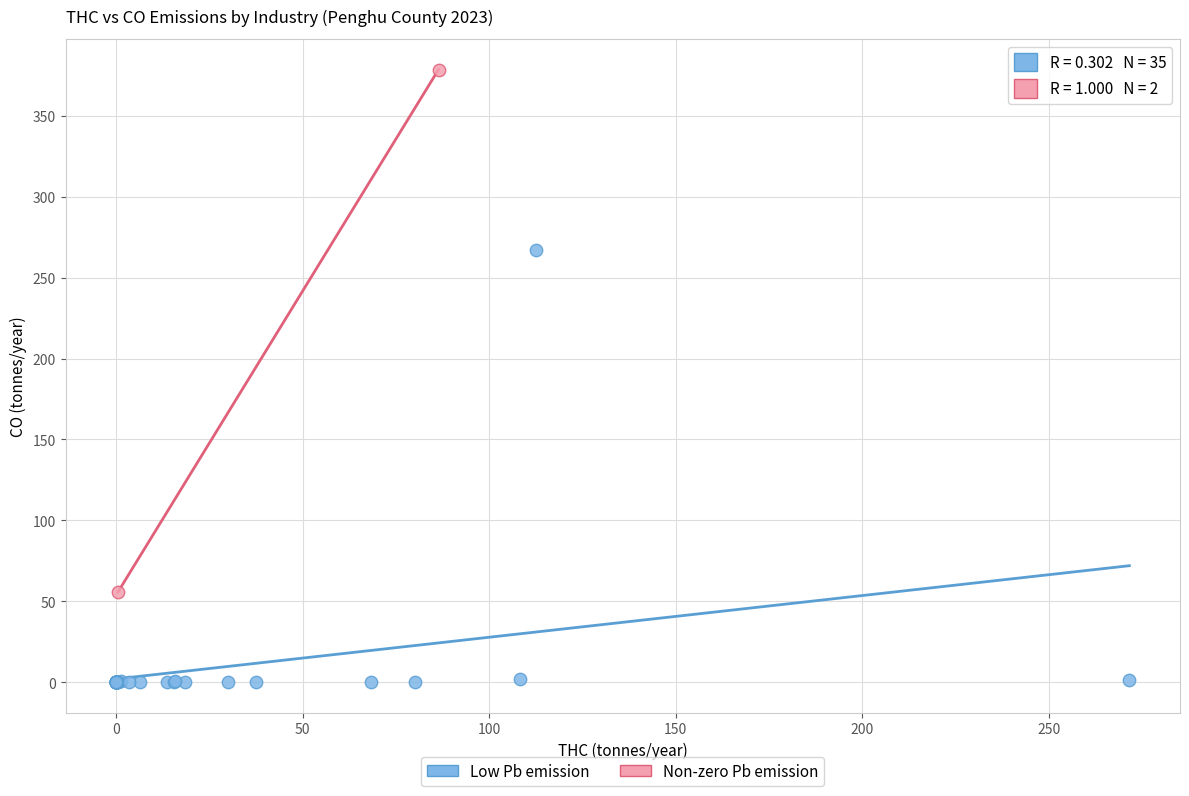

What are all the series names shown in the legend?

Low Pb emission, Non-zero Pb emission